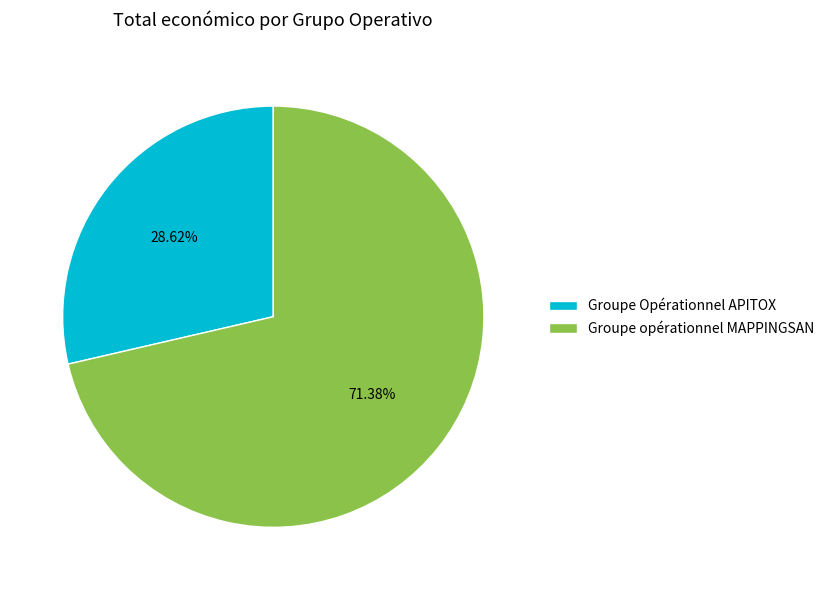

Which category has the biggest portion of the pie?

Groupe opérationnel MAPPINGSAN